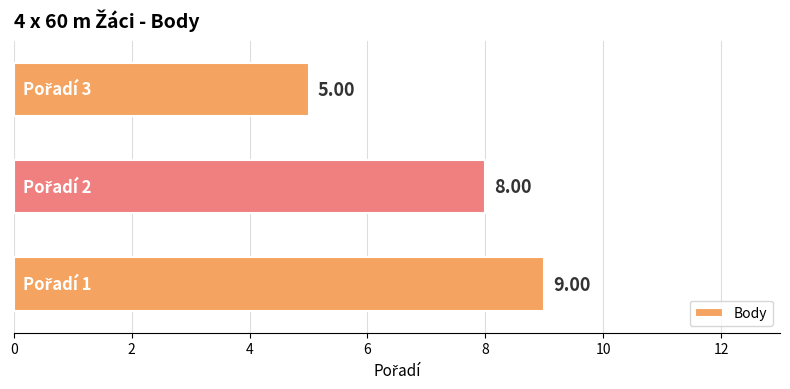

What is the average value?

7